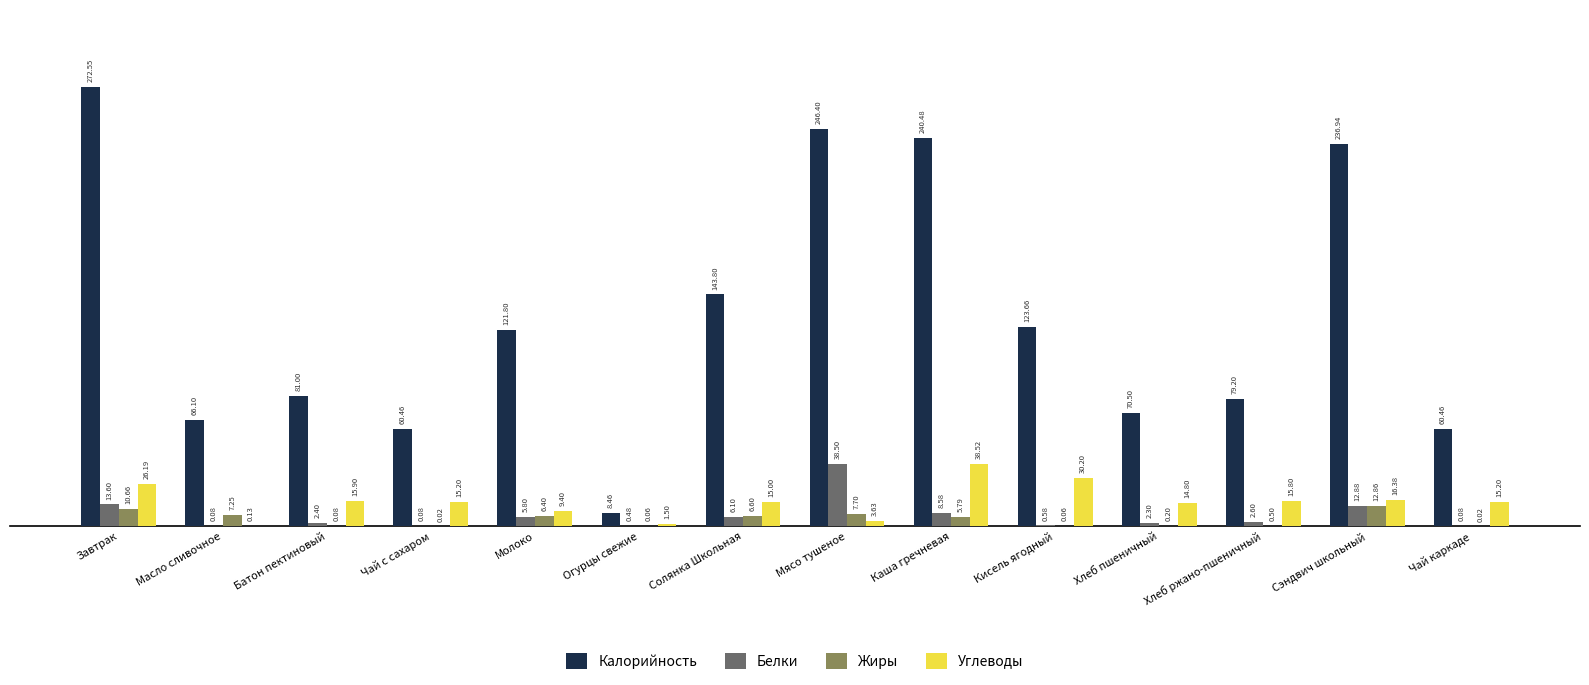

At which category does the chart reach its peak across all series?

Завтрак